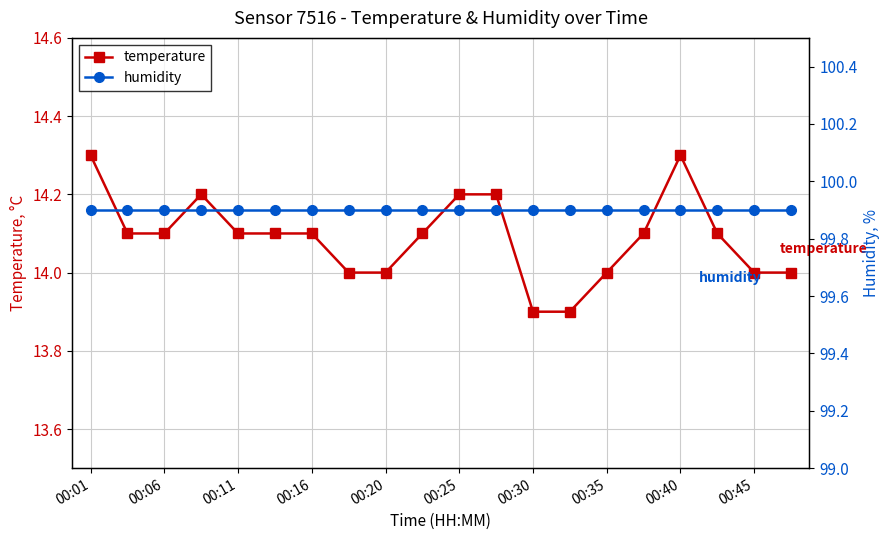

The value of temperature at 00:45 is 21.0. True or false?

False